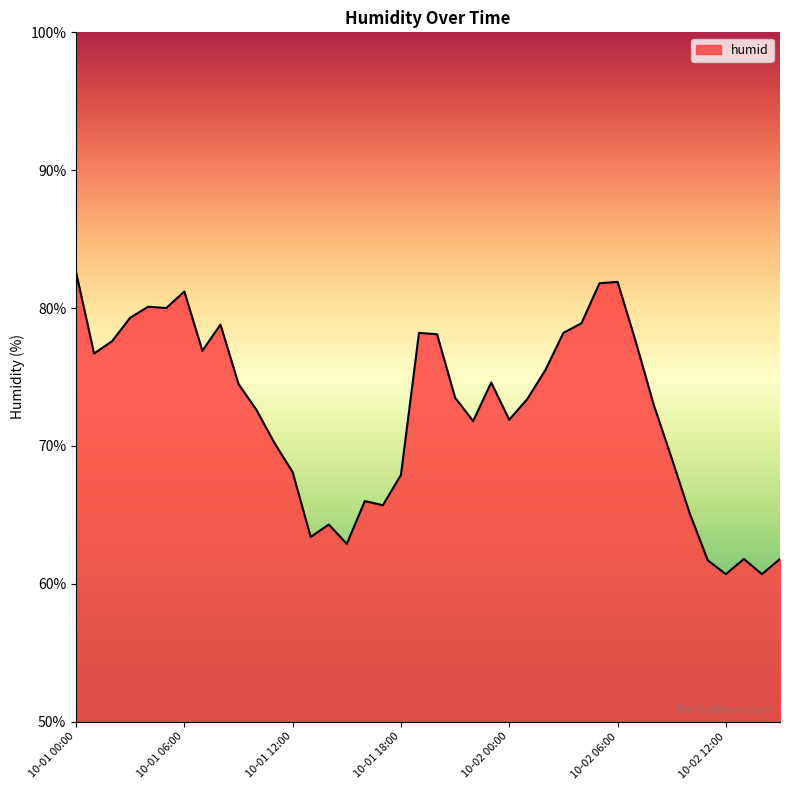

What is the greatest value displayed?

82.6